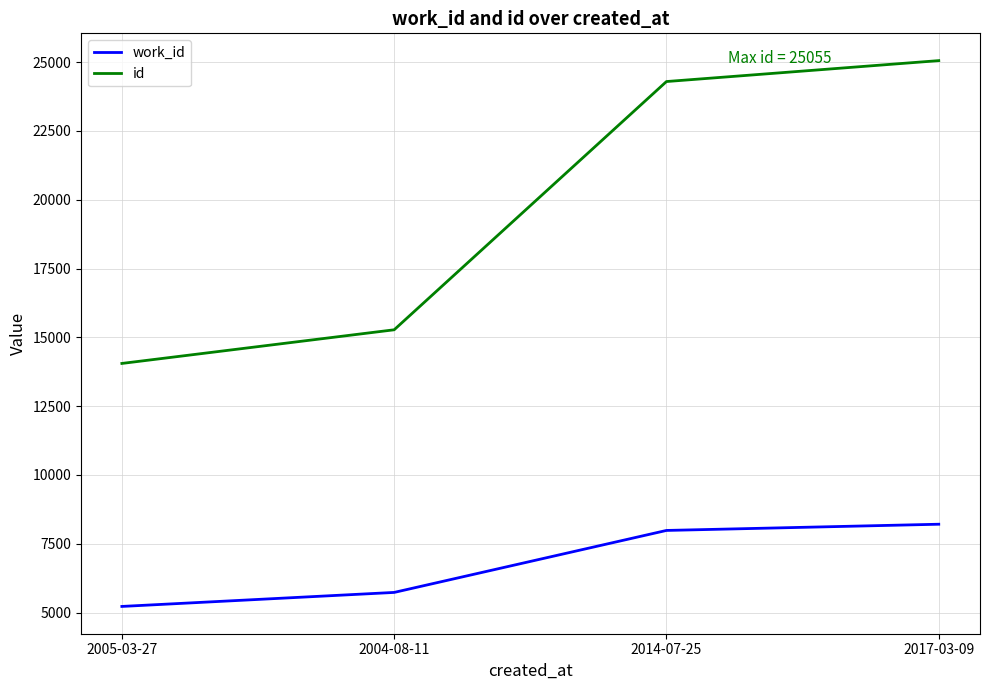

What is the spread (max minus min) of values at 2004-08-11?

9543